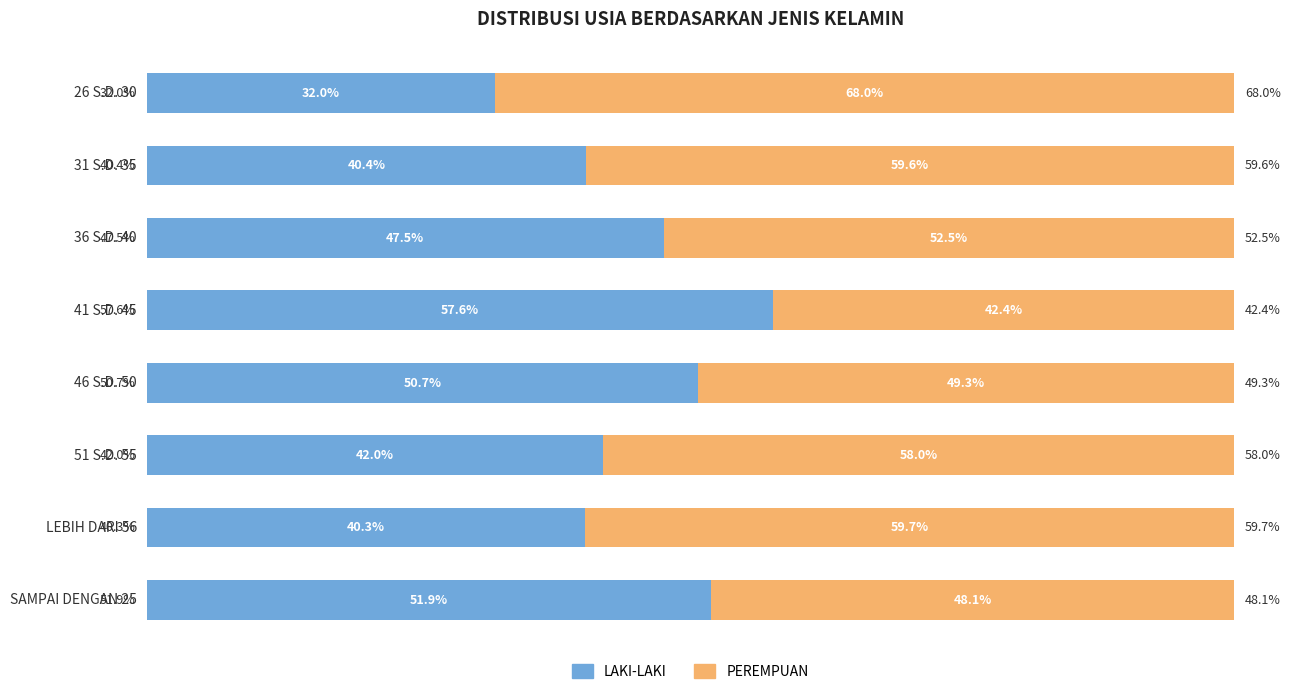

What are all the series names shown in the legend?

LAKI-LAKI, PEREMPUAN